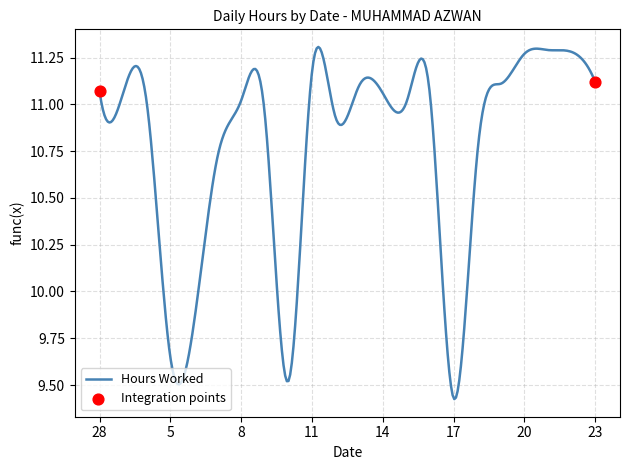

What is the difference between the maximum and minimum values?

1.9